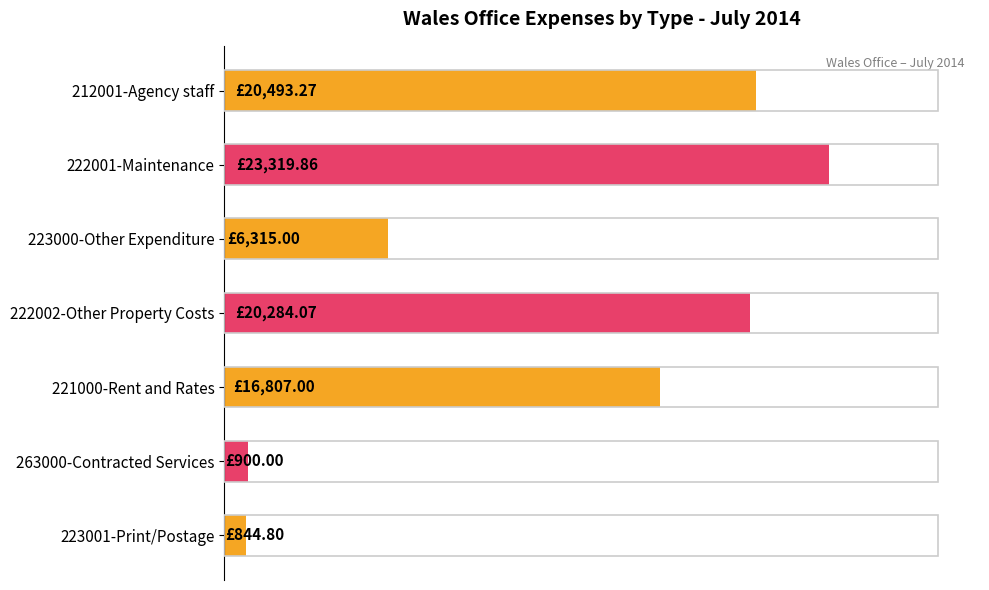

Does the chart contain stacked bars?

No